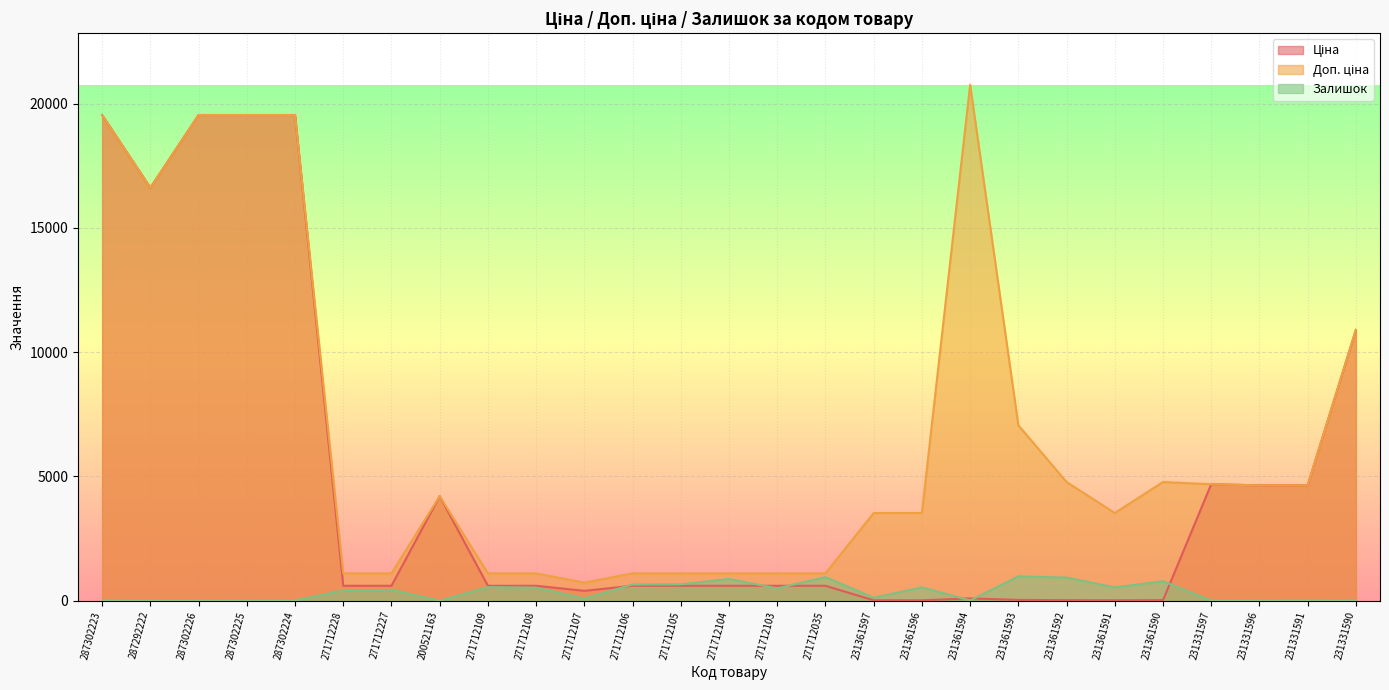

List the labels in order of Залишок value, largest first.

231361593, 271712035, 231361592, 271712104, 231361590, 271712105, 271712106, 271712109, 231361591, 231361596, 271712108, 271712103, 271712227, 271712228, 231361597, 271712107, 287302223, 287302224, 231361594, 287302225, 287292222, 231331597, 287302226, 231331596, 231331590, 200521163, 231331591